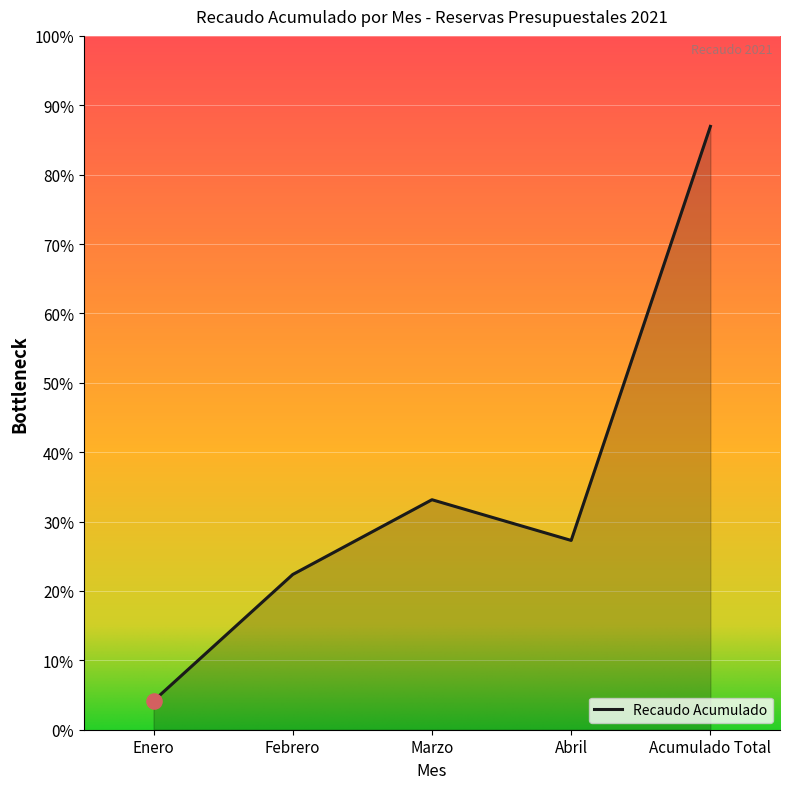

Between Acumulado Total and Enero, which is larger?

Acumulado Total